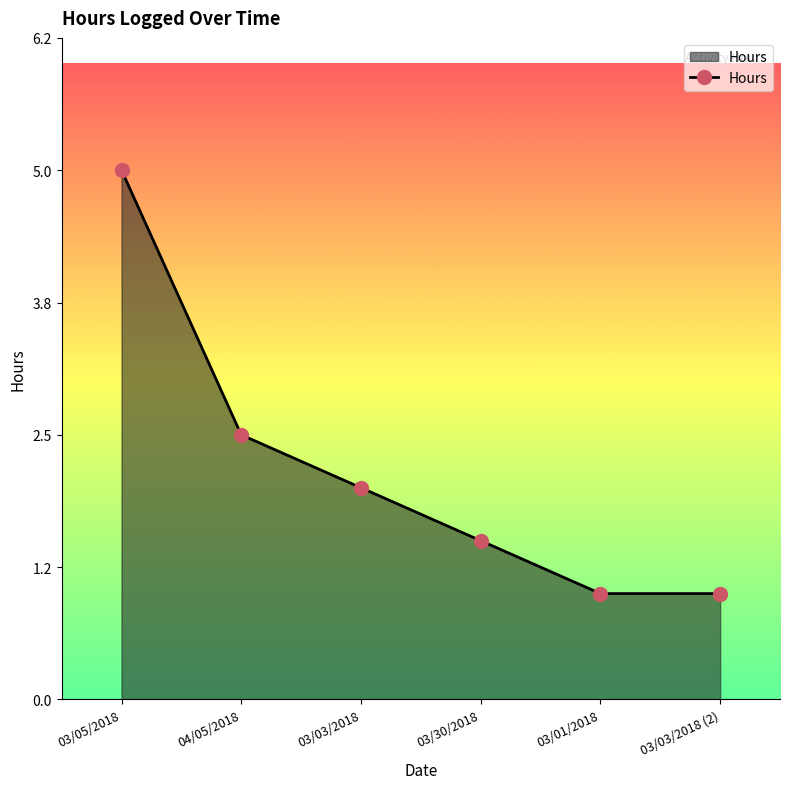

What is the change in value from 04/05/2018 to 03/03/2018 (2)?

-1.5